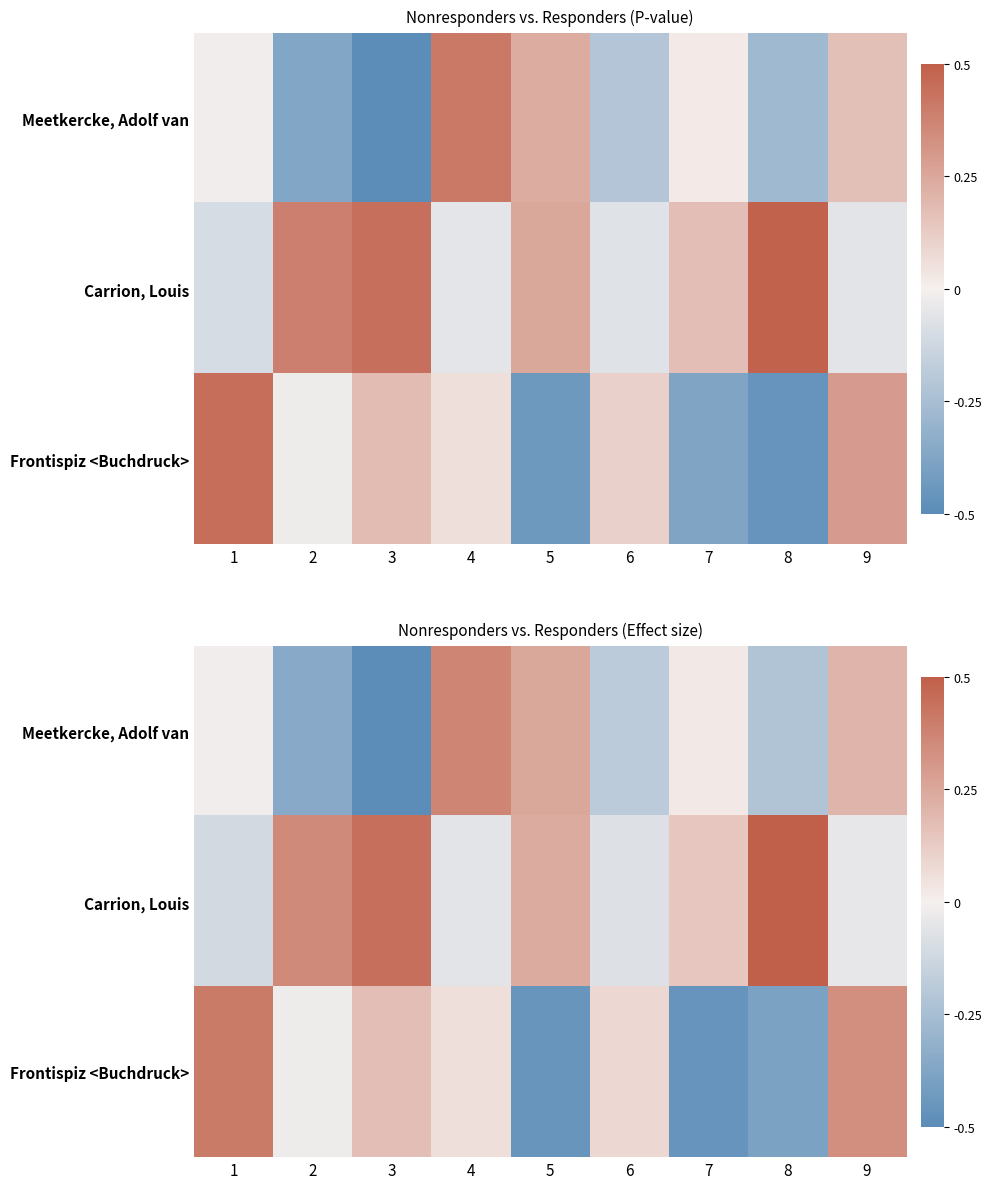

At how many categories does at least one series exceed 0?

9